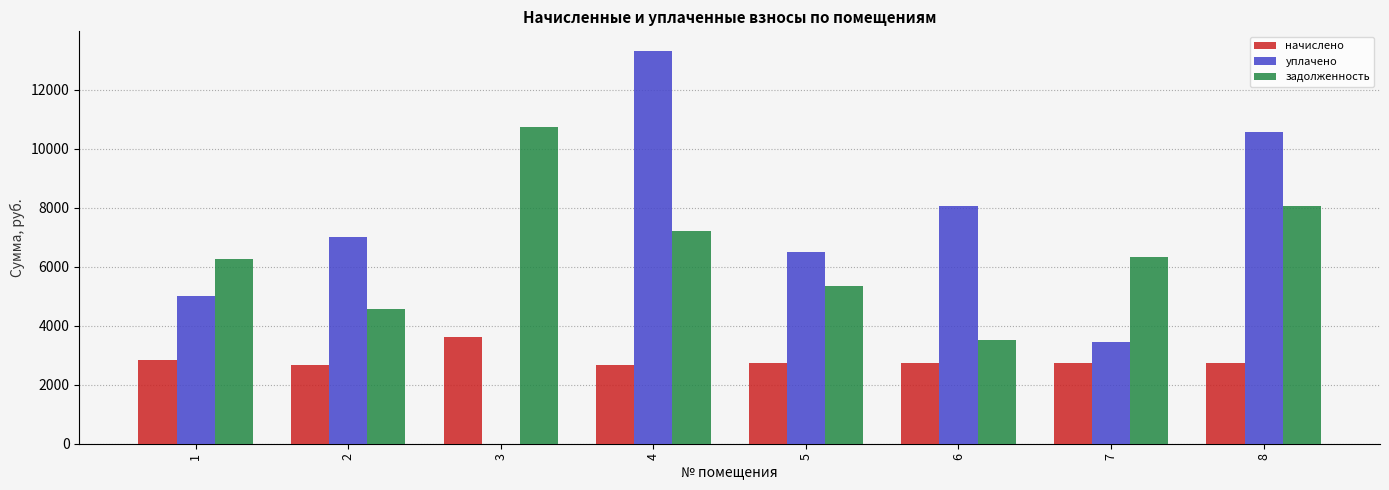

Which series has the largest total across all categories?

уплачено